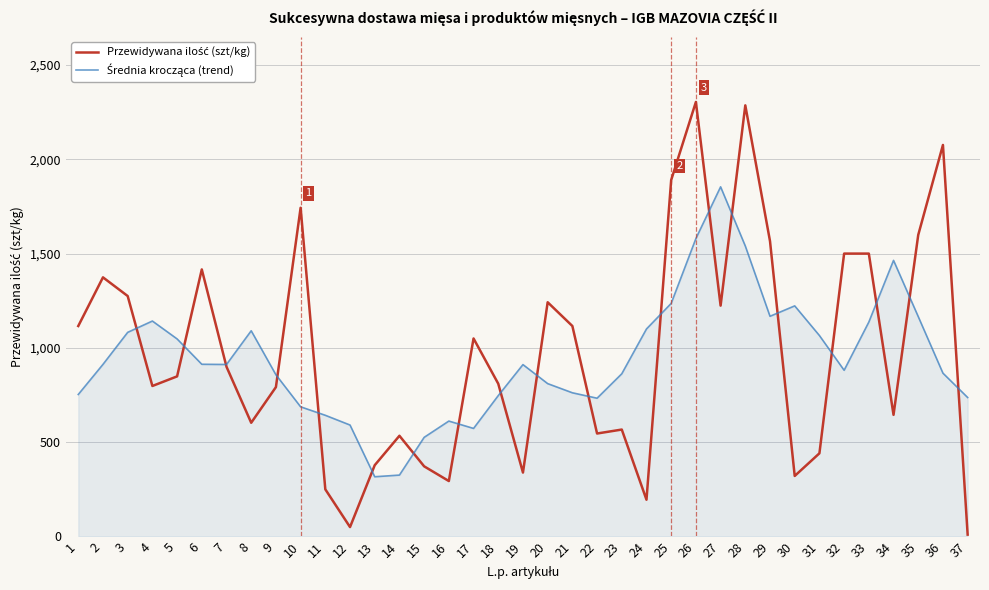

What is the total value across all series at 27?

3078.0